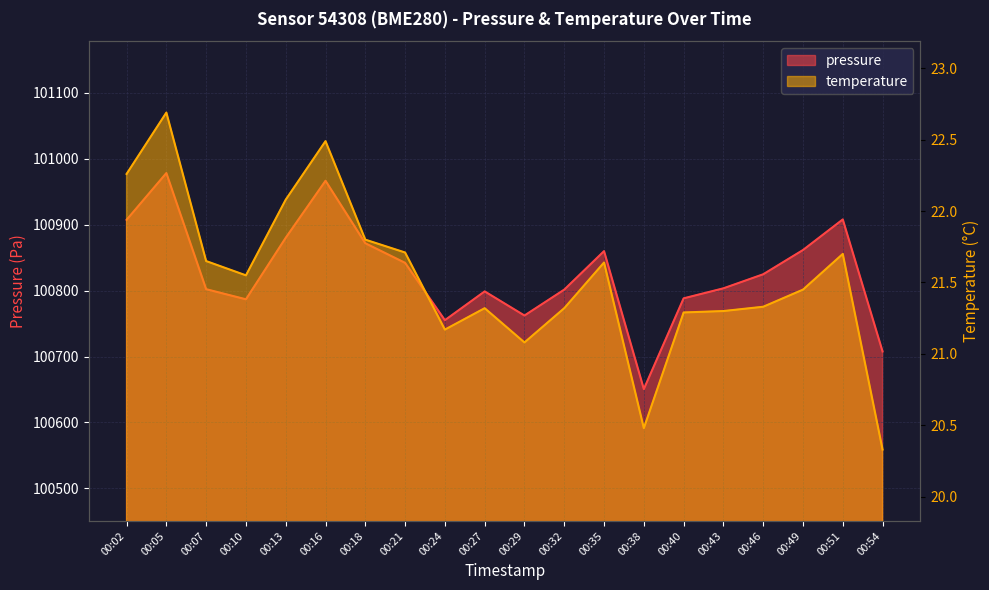

True or false: pressure and temperature cross at least once.

False